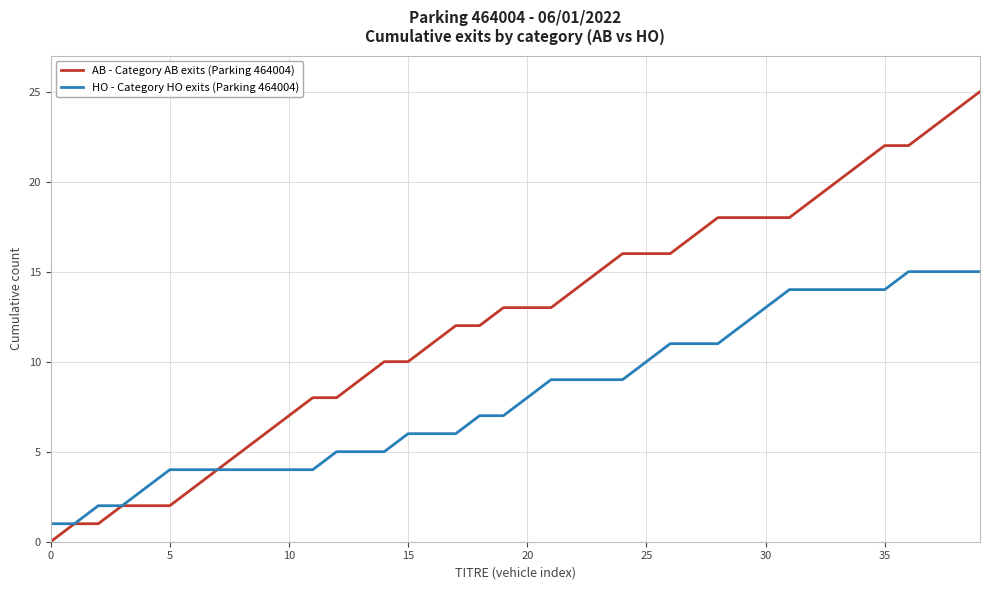

Which series has the widest spread of values?

AB - Category AB exits (Parking 464004)